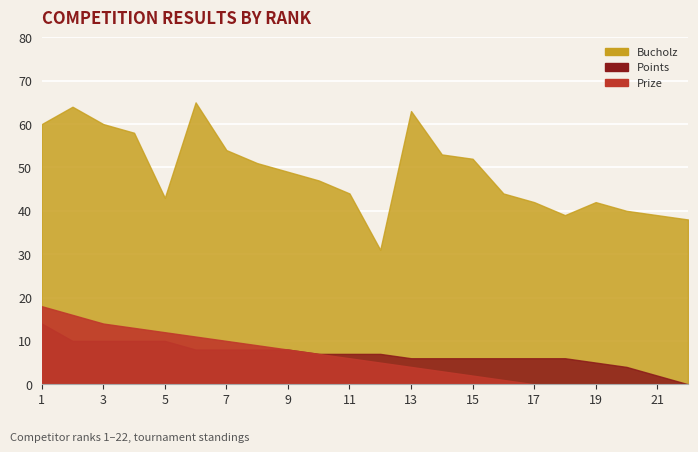

What is the difference between the maximum and minimum values in the Prize series?

18